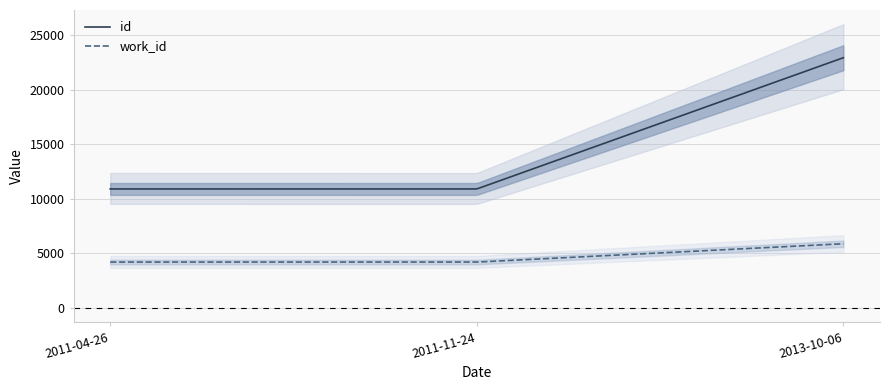

How many values in the work_id series exceed 4200?

1